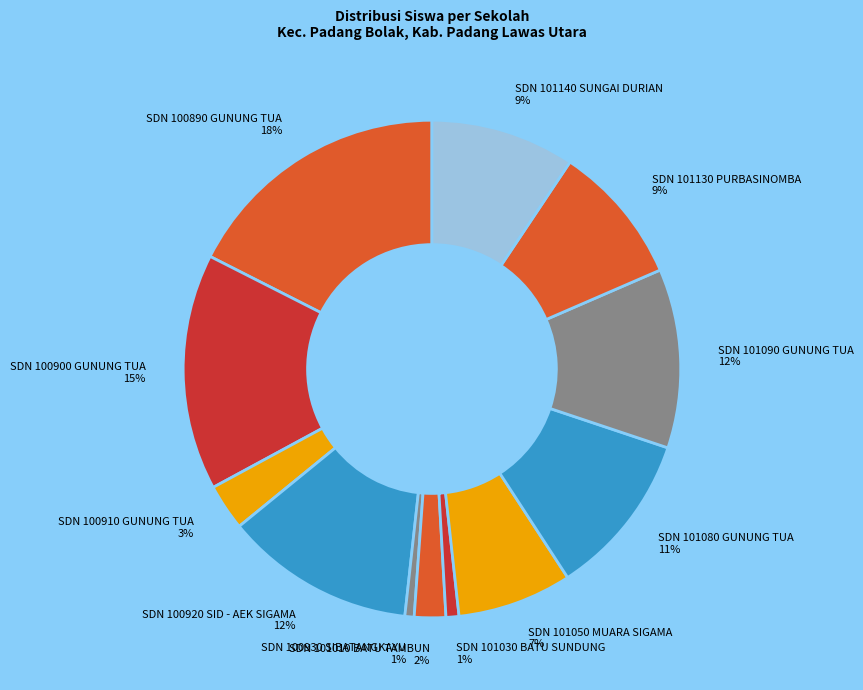

Does SDN 101050 MUARA SIGAMA account for over 50% of the chart?

No